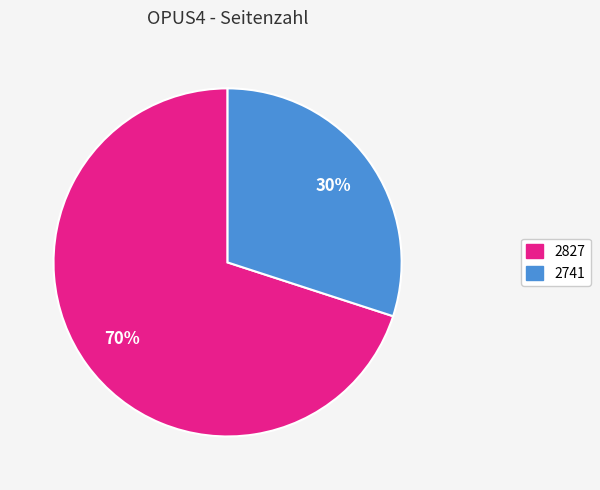

Does 2827 represent more than half of the total?

Yes